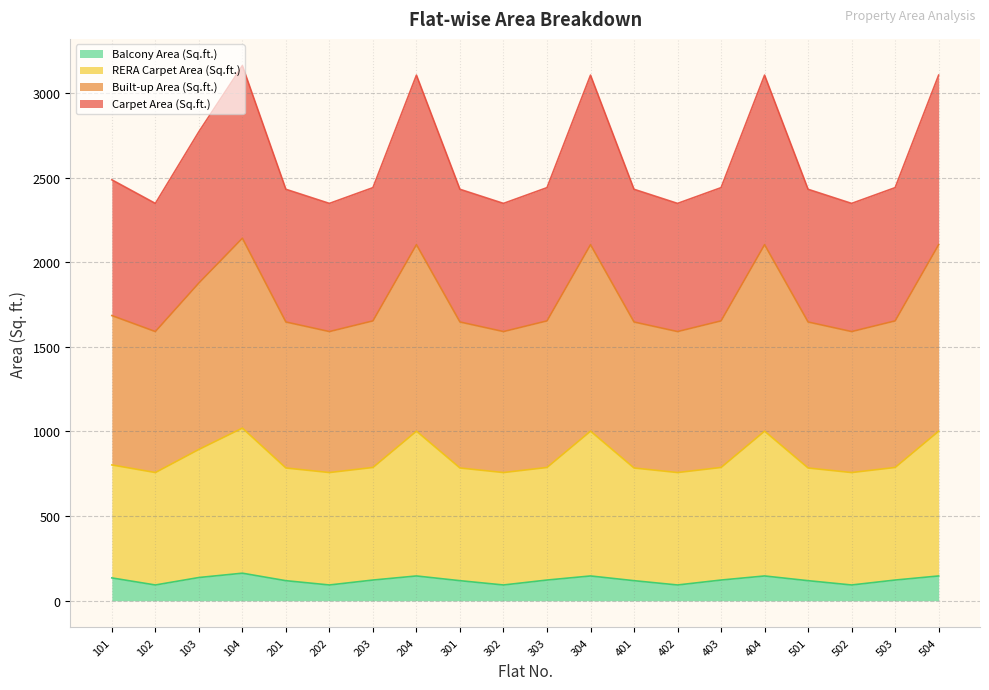

Reading left to right, what are all the values shown in this chart?

Carpet Area (Sq.ft.): 2486.6	2347.1	2770.6	3161.0	2430.6	2347.1	2440.2	3104.9	2430.6	2347.1	2440.2	3104.9	2430.6	2347.1	2440.2	3104.9	2430.6	2347.1	2440.2	3104.9
Built-up Area (Sq.ft.): 1684.5	1590.0	1876.8	2141.3	1646.5	1590.0	1653.1	2103.3	1646.5	1590.0	1653.1	2103.3	1646.5	1590.0	1653.1	2103.3	1646.5	1590.0	1653.1	2103.3
RERA Carpet Area (Sq.ft.): 802.1	757.1	893.7	1019.7	784.0	757.1	787.2	1001.6	784.0	757.1	787.2	1001.6	784.0	757.1	787.2	1001.6	784.0	757.1	787.2	1001.6
Balcony Area (Sq.ft.): 134.8	93.0	137.0	162.6	118.4	93.0	122.2	146.3	118.4	93.0	122.2	146.3	118.4	93.0	122.2	146.3	118.4	93.0	122.2	146.3